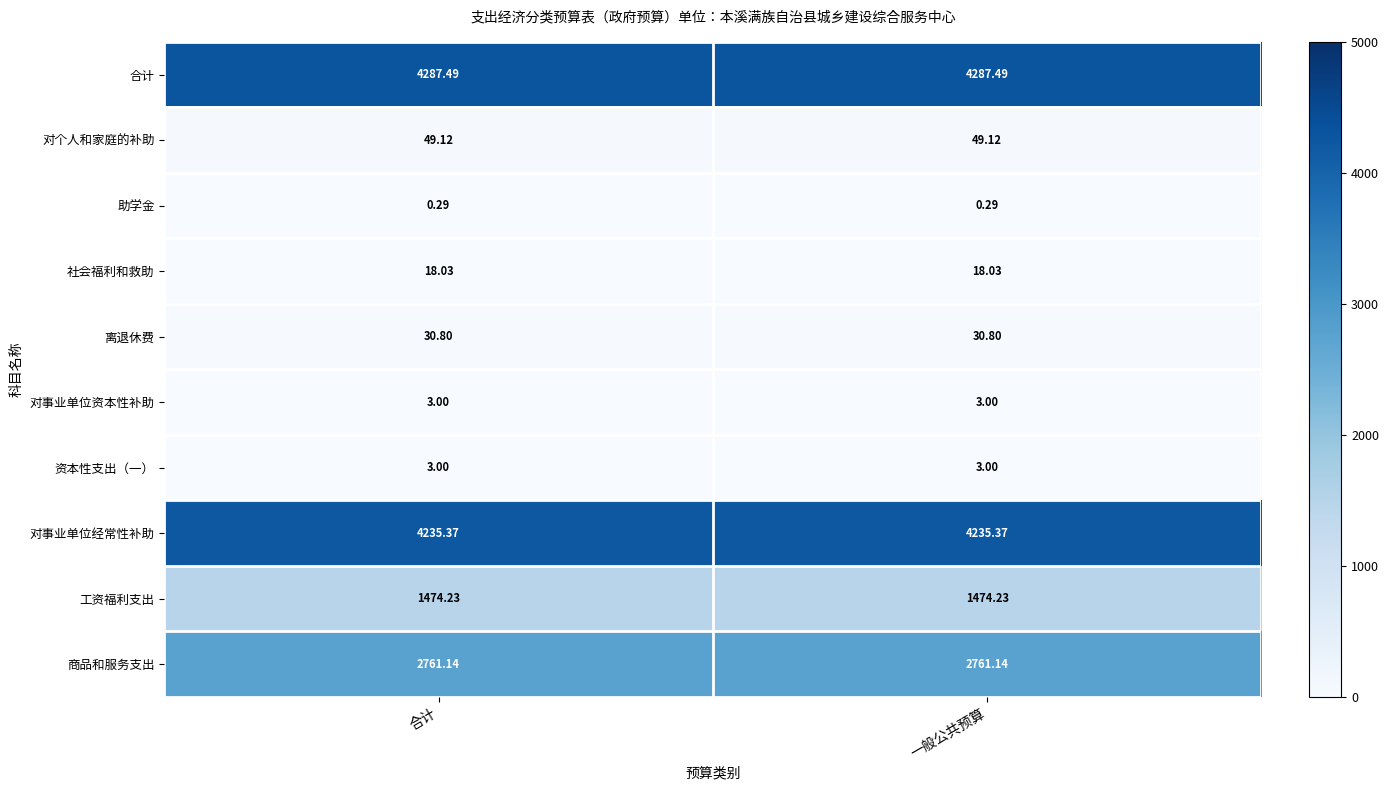

Is the value of 对事业单位经常性补助 at 一般公共预算 greater than the value of 对个人和家庭的补助 at 一般公共预算?

Yes